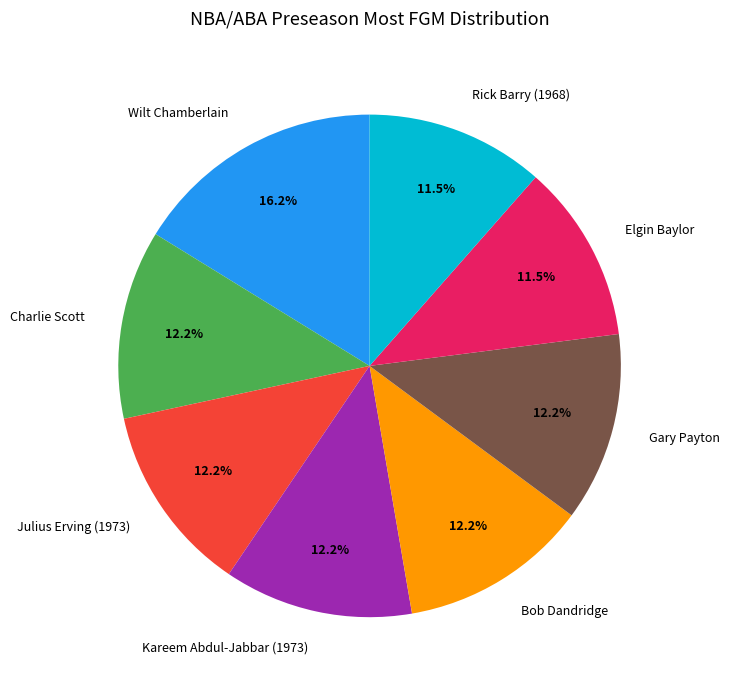

Which category has the biggest portion of the pie?

Wilt Chamberlain